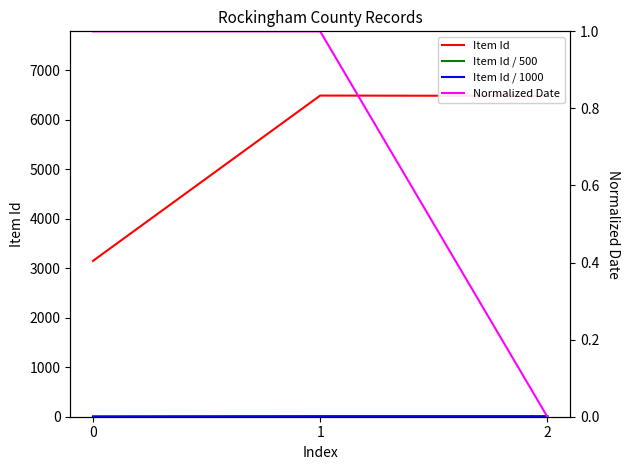

How many distinct data groups are displayed?

4